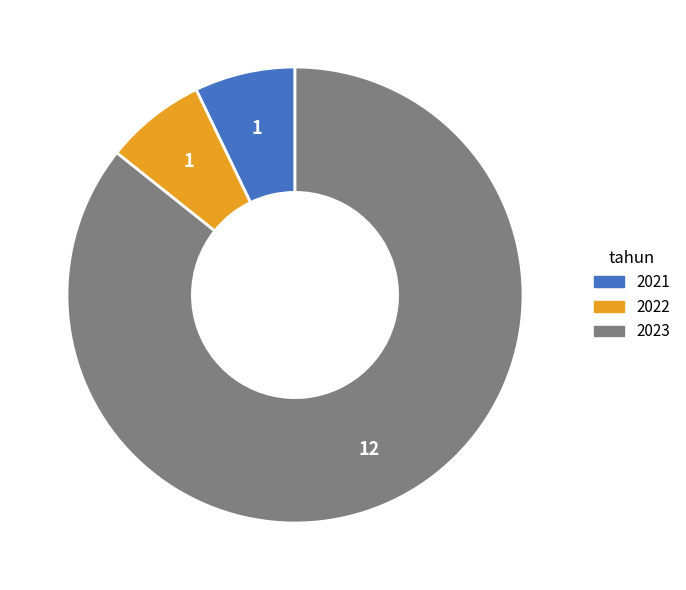

Between 2022 and 2023, which is larger?

2023